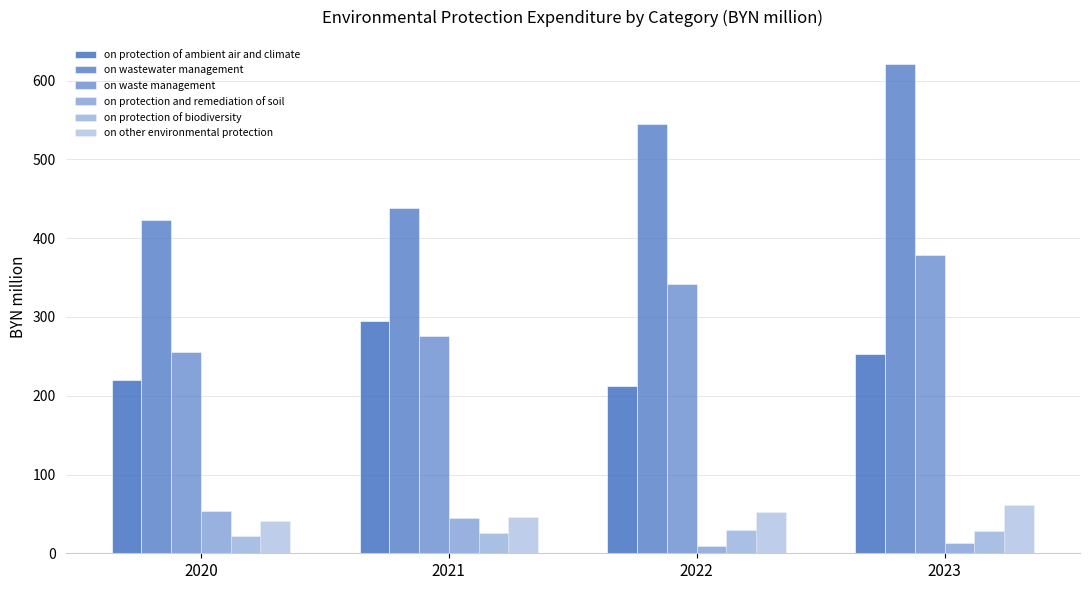

How many distinct data groups are displayed?

6